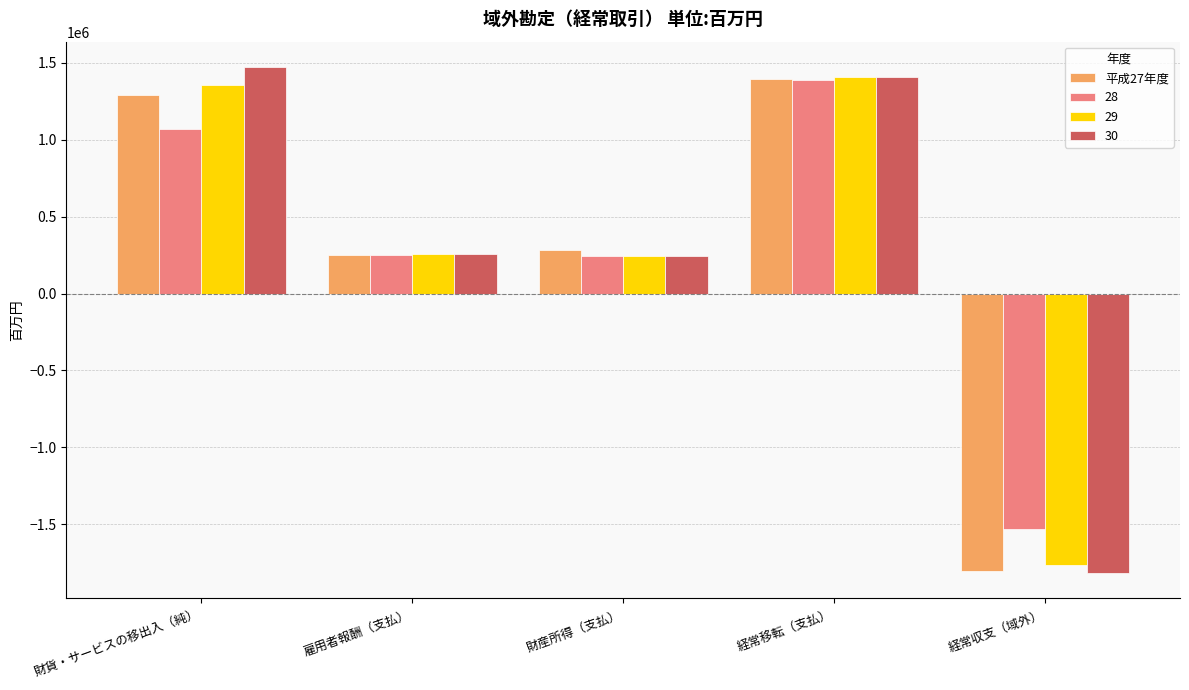

What is the maximum value shown in the chart?

1473747